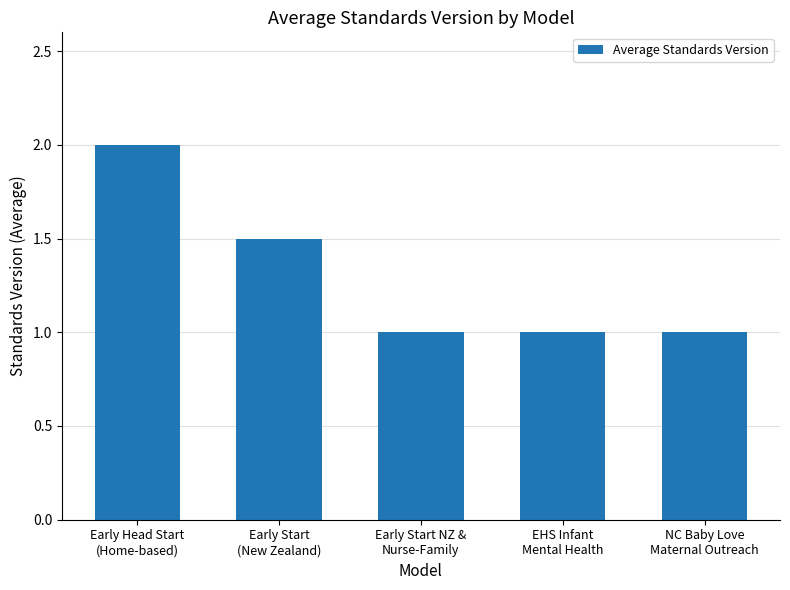

Does the chart contain stacked bars?

No